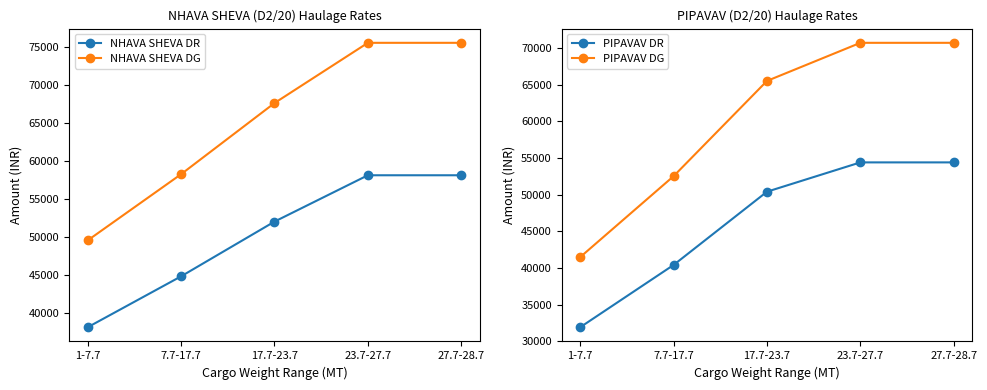

Between 7.7-17.7 and 17.7-23.7, which series saw the biggest shift?

PIPAVAV DG